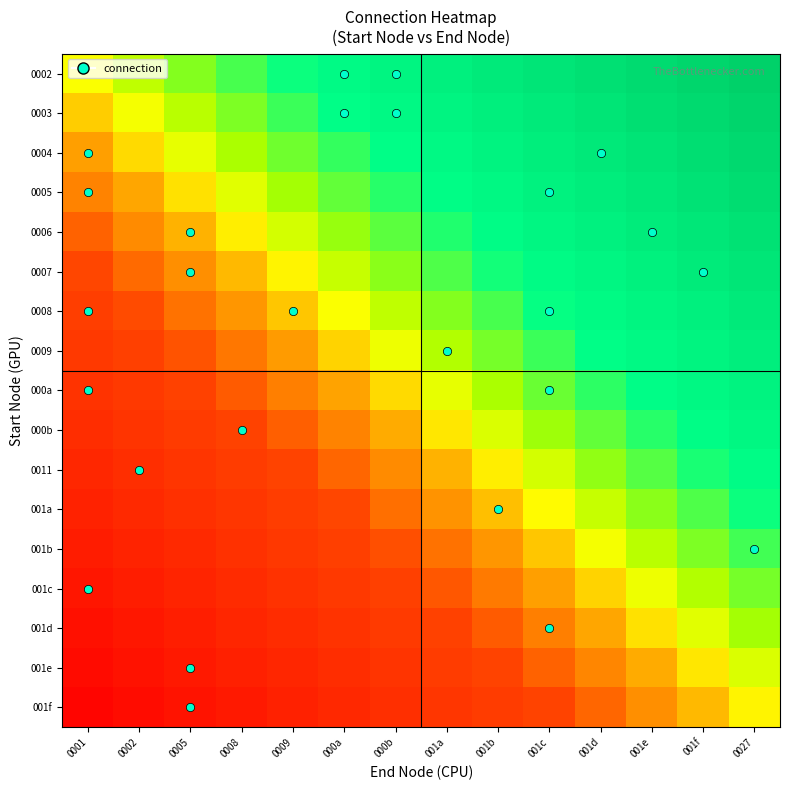

What is the difference between the highest and lowest values at 001c?

0.9